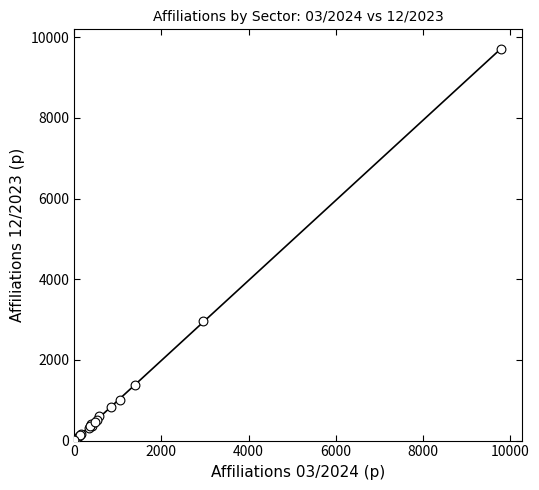

What Y value in the scatter plot is closest to 4855?

2960